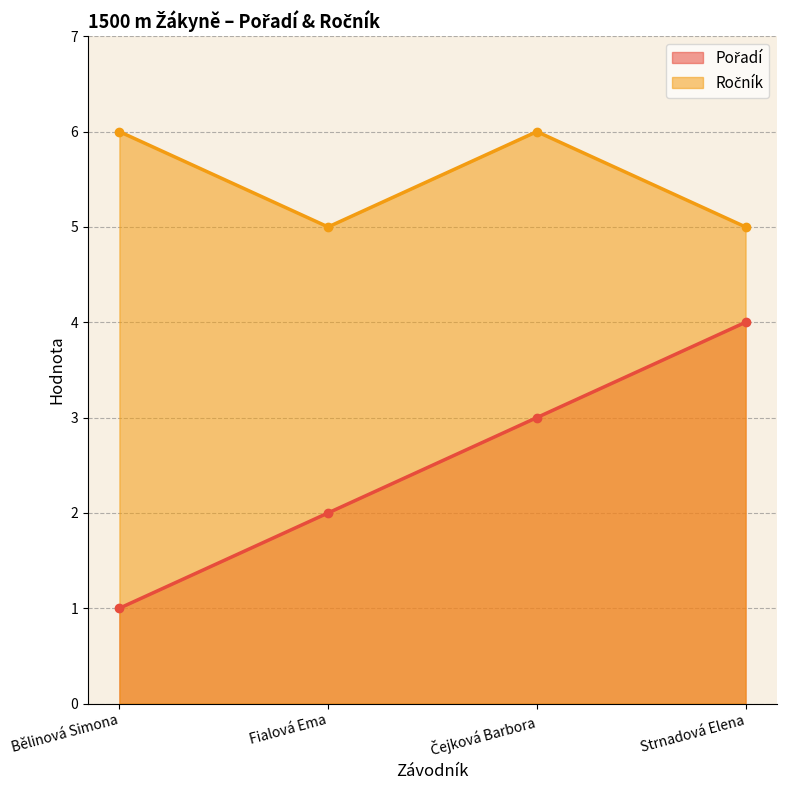

Where is the first local maximum for Ročník?

Čejková Barbora